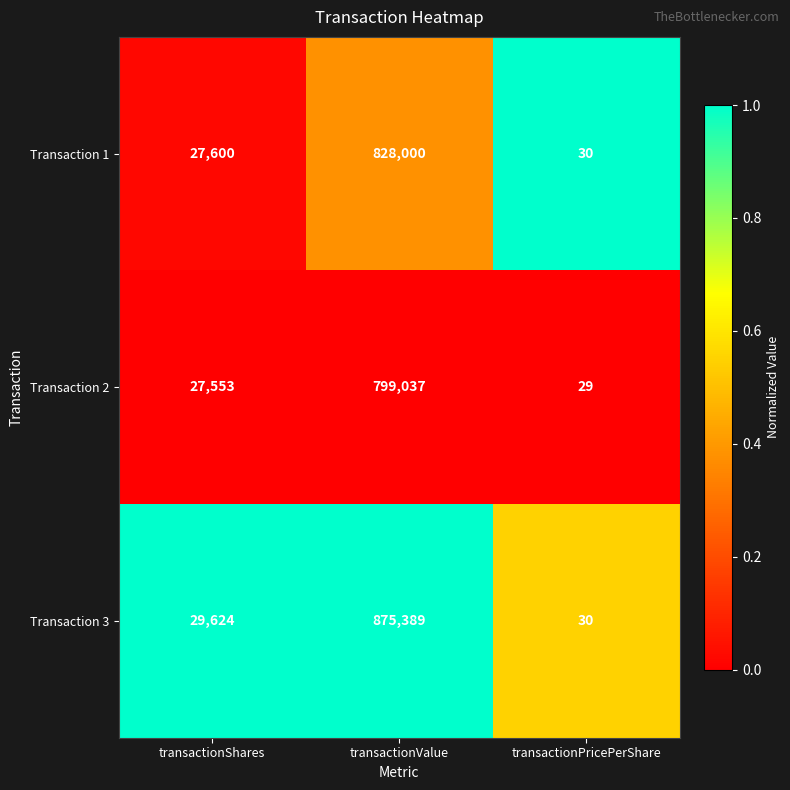

How many data points does each series have?

3